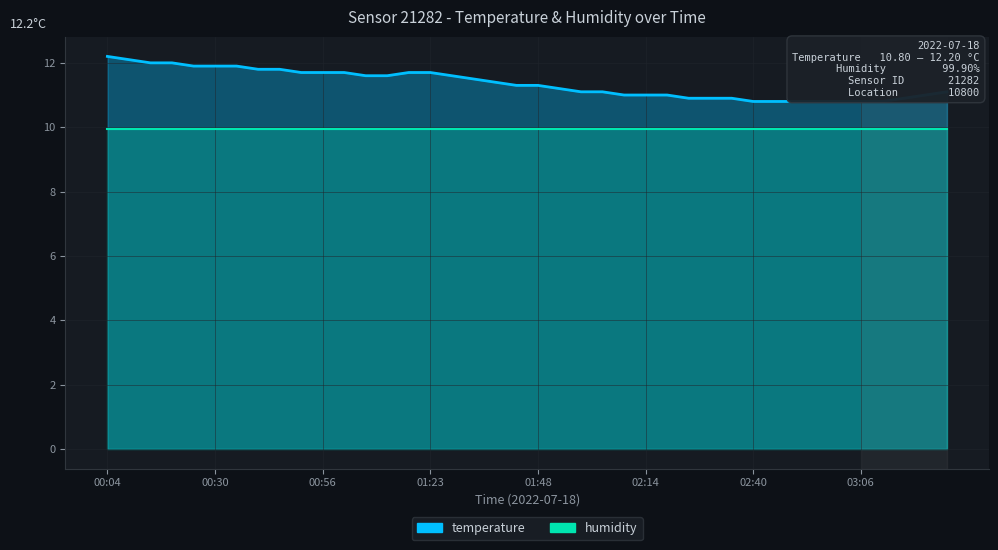

What is the difference between the second highest and second lowest values?

1.3